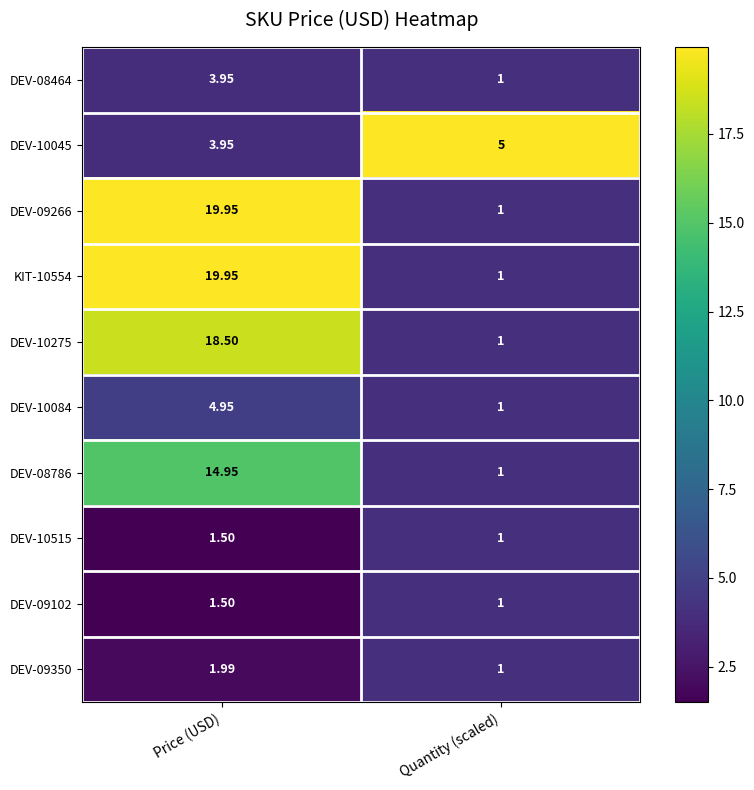

Count the number of categories in the chart.

2